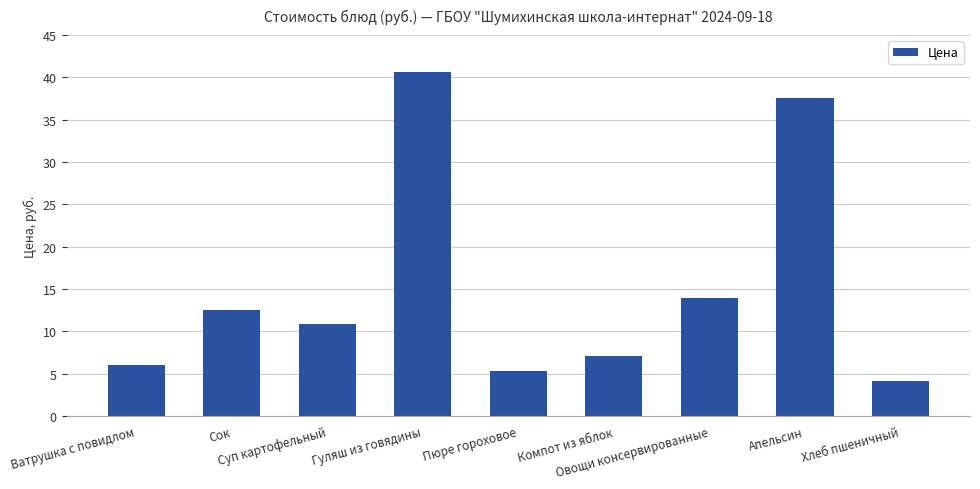

Does the chart contain any negative values?

No